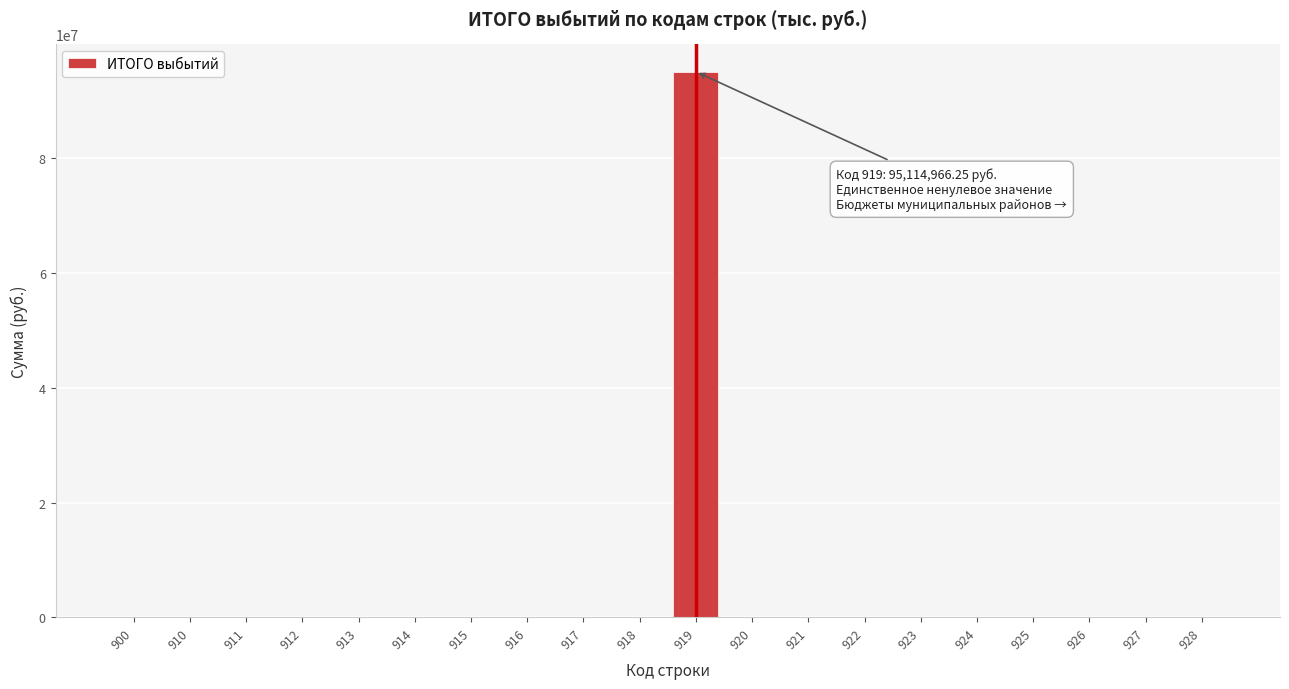

The value at 916 is -31130643.9. True or false?

False